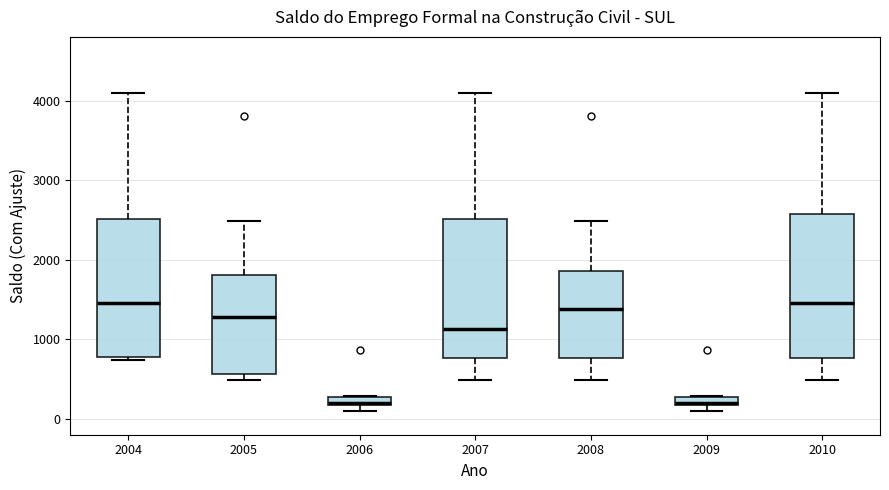

Where is the upper edge of the box at x = 2006 on the y-axis? The values are not printed on the chart, so give them approximately, as read against the axis.

300